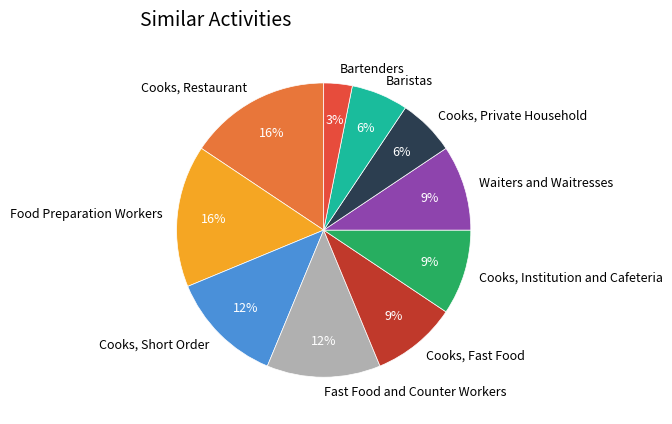

What percentage is the Cooks, Private Household slice, to the nearest percent?

6%